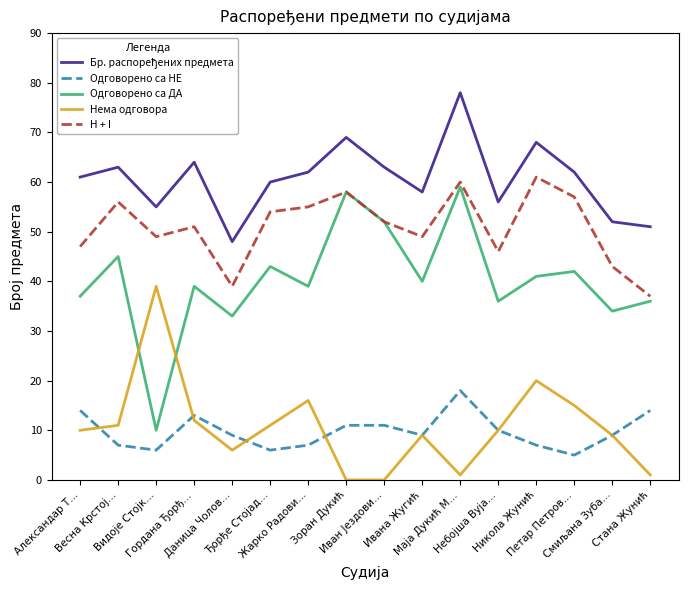

Count the number of categories in the chart.

16